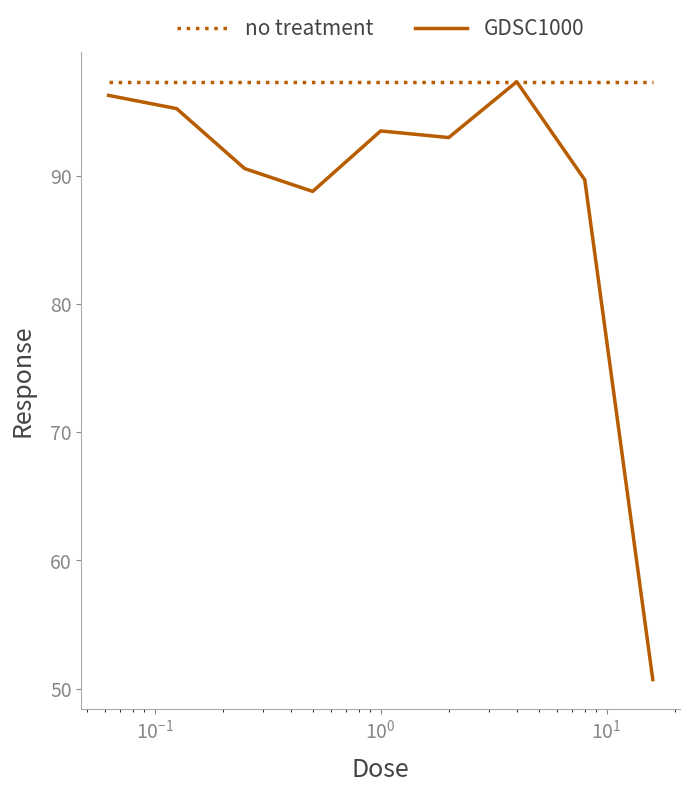

Which series has the largest range (max minus min)?

GDSC1000